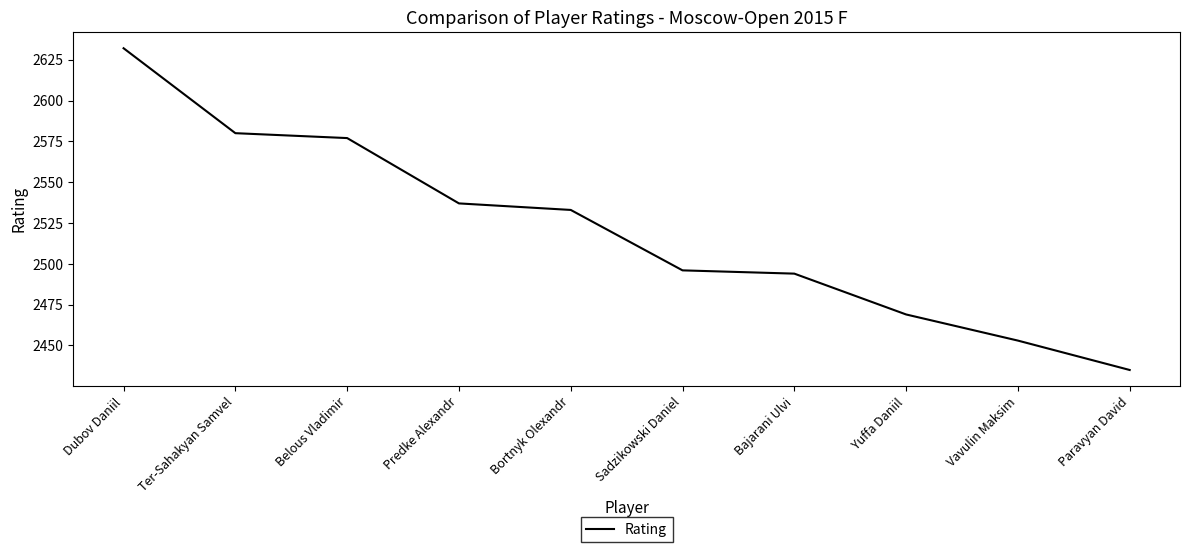

Read the value at Ter-Sahakyan Samvel.

2580